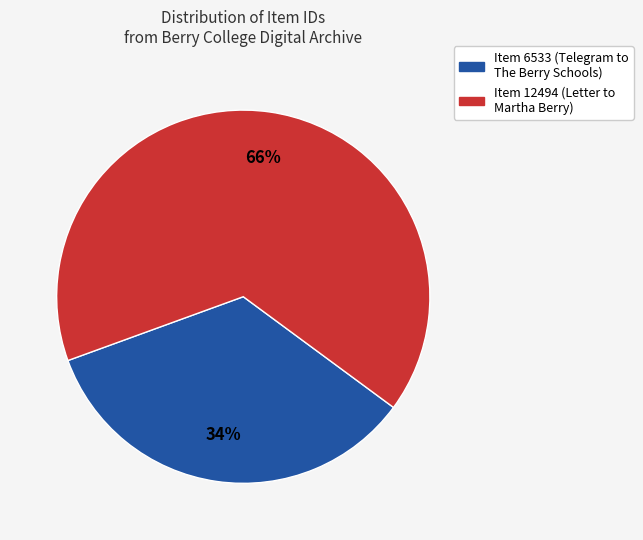

Which has a higher value, Item 12494 (Letter to Martha Berry) or Item 6533 (Telegram to The Berry Schools)?

Item 12494 (Letter to Martha Berry)